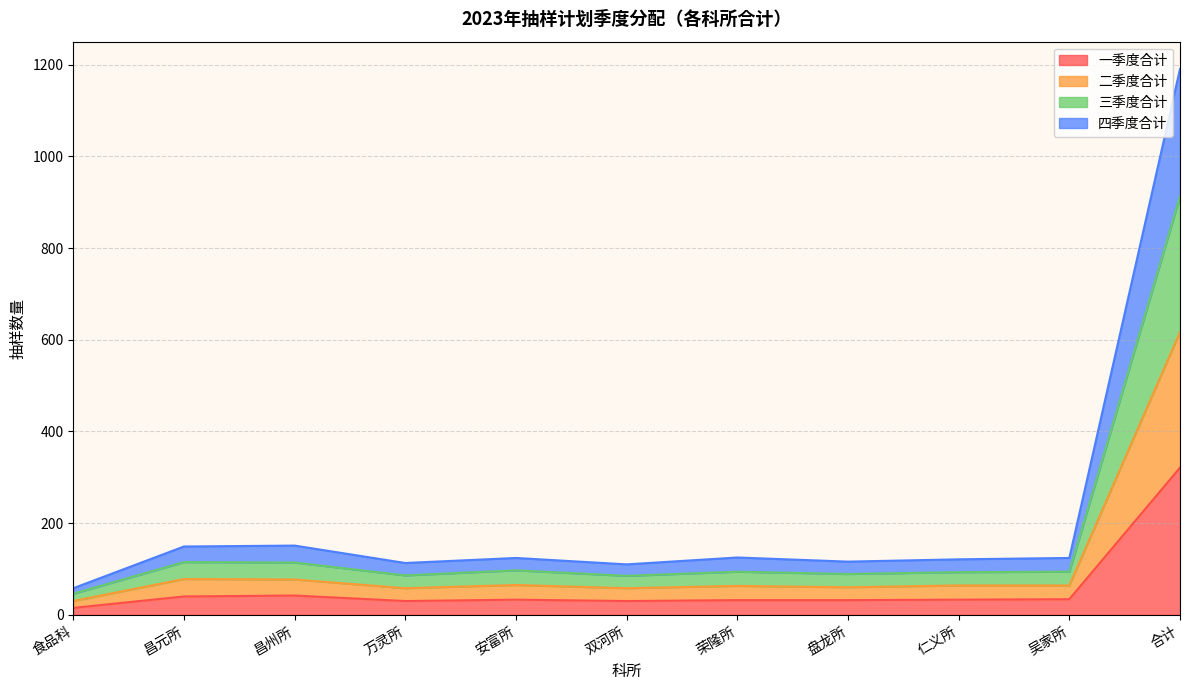

What is the label of the 4th point from the left?

万灵所